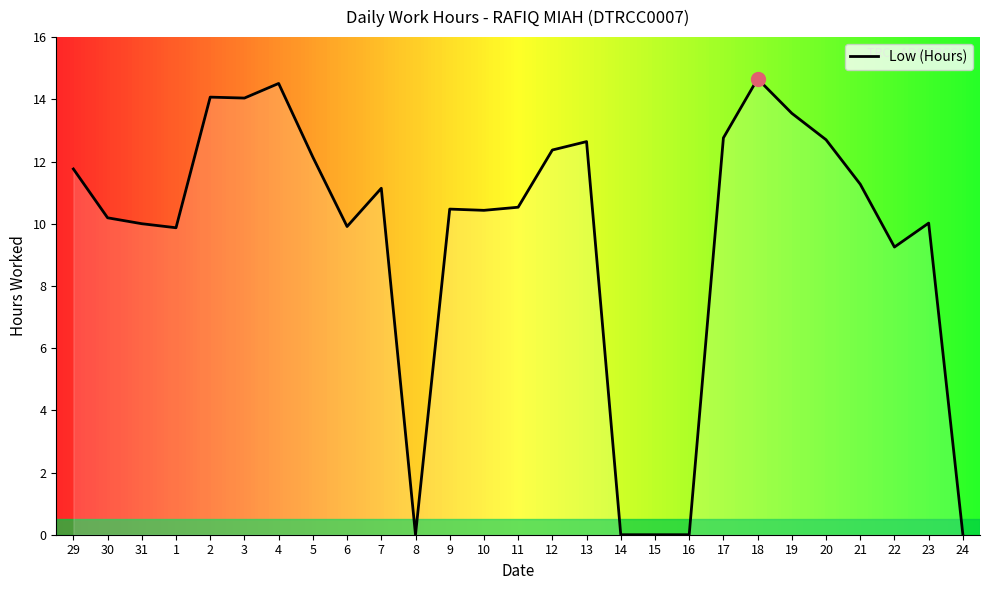

What position from the left is 29?

1